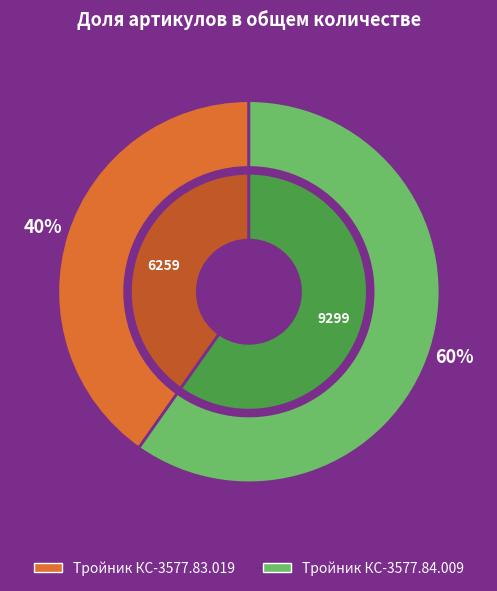

To the nearest percent, what is the average slice percentage?

50%